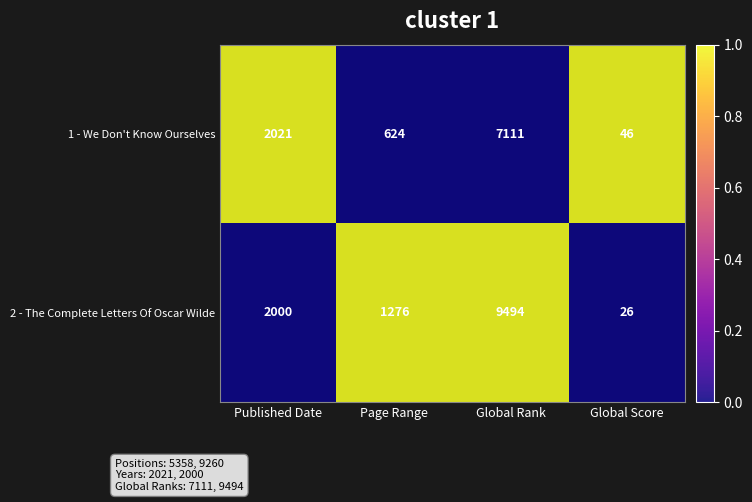

True or false: 2 - The Complete Letters Of Oscar Wilde has a value of 1041 at Published Date.

False